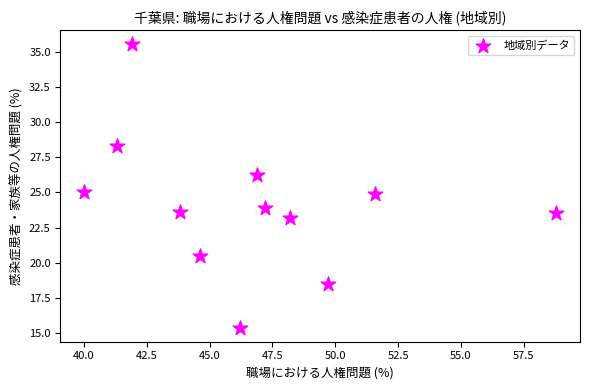

What is the average Y value?

24.0